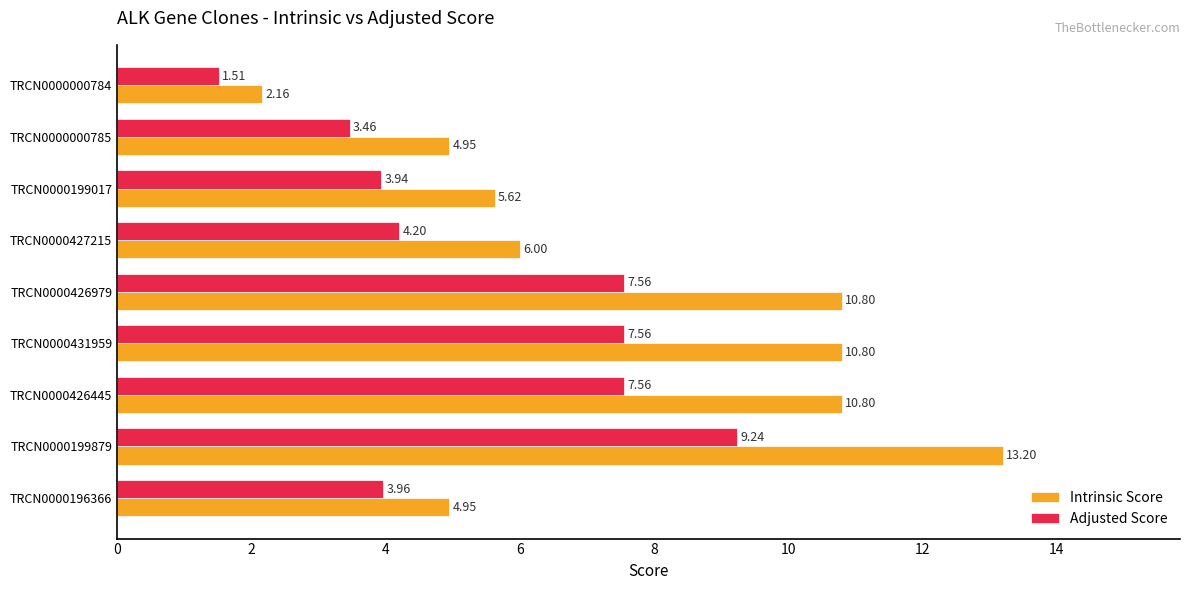

At which category is the sum across all series the highest?

TRCN0000199879